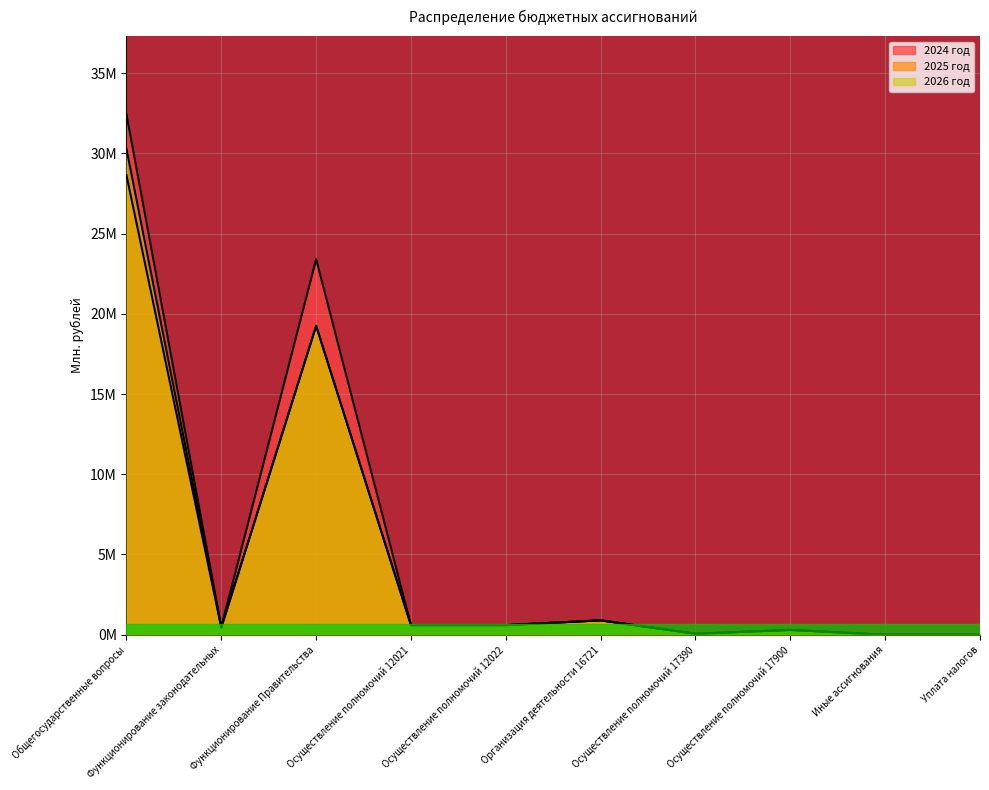

What is the label of the 7th point from the right?

Осуществление полномочий 12021